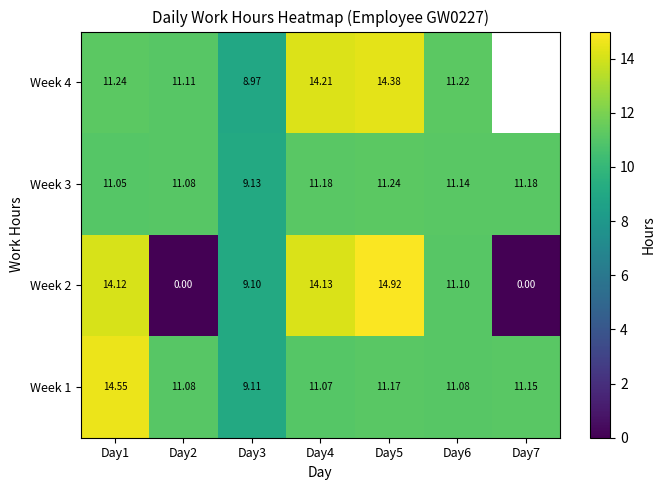

Which series has the largest total across all categories?

Week 1